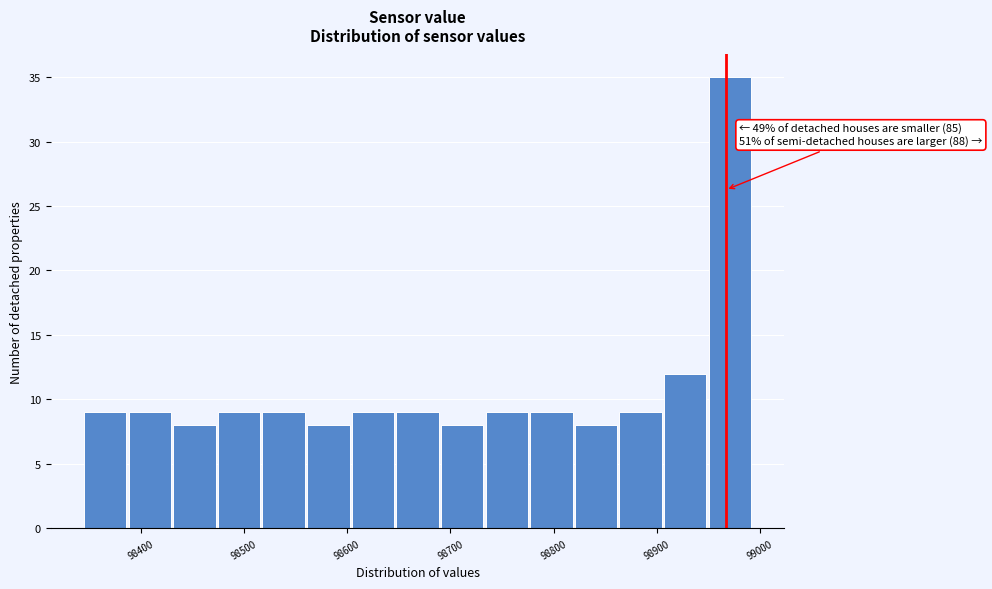

Which range on the x-axis has the tallest bar?

98950 to 98990